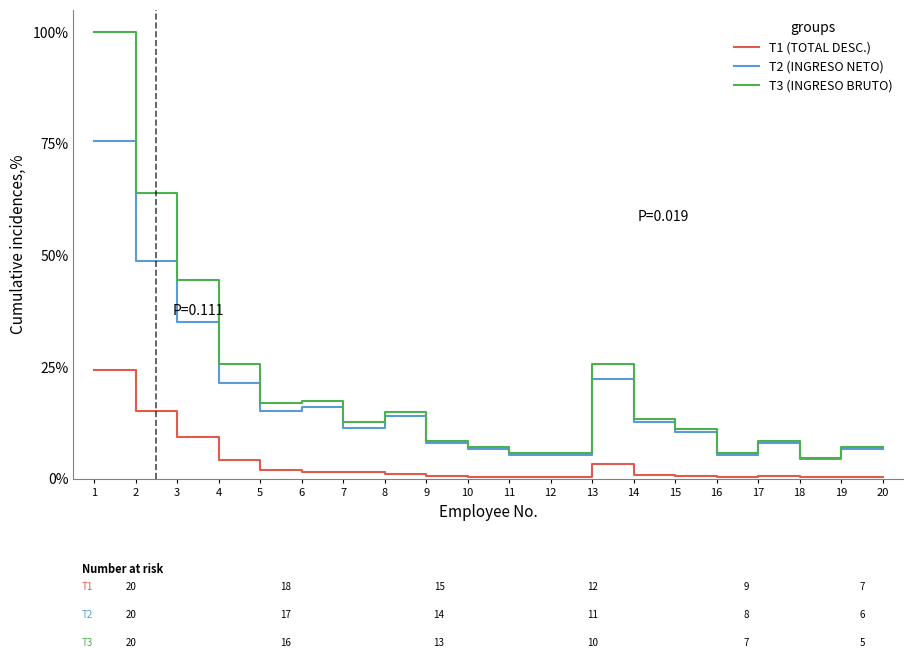

How many categories are shown in the chart?

20